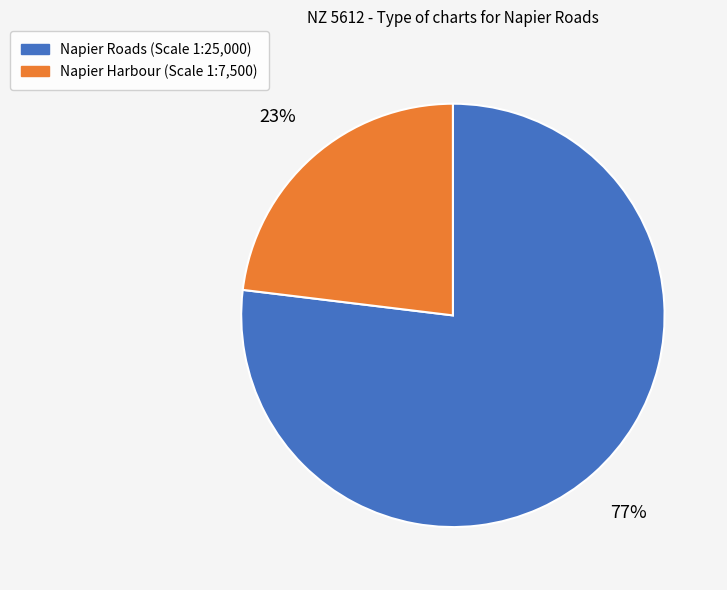

Do Napier Roads and Napier Harbour together represent more than half of the pie?

Yes